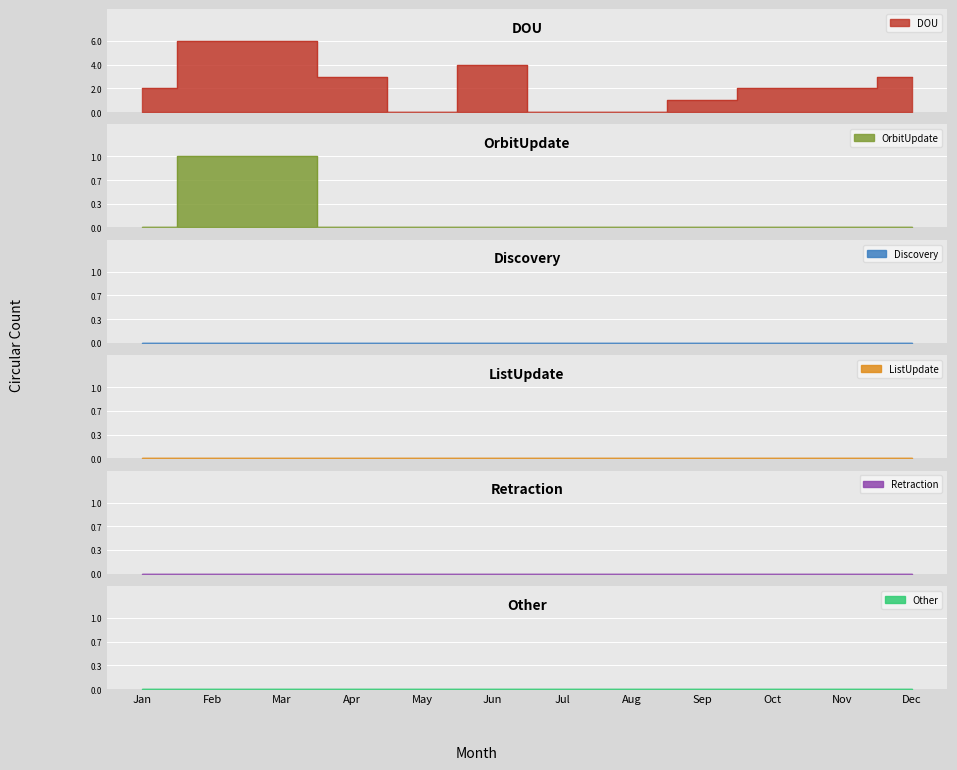

Which series has the largest range (max minus min)?

DOU